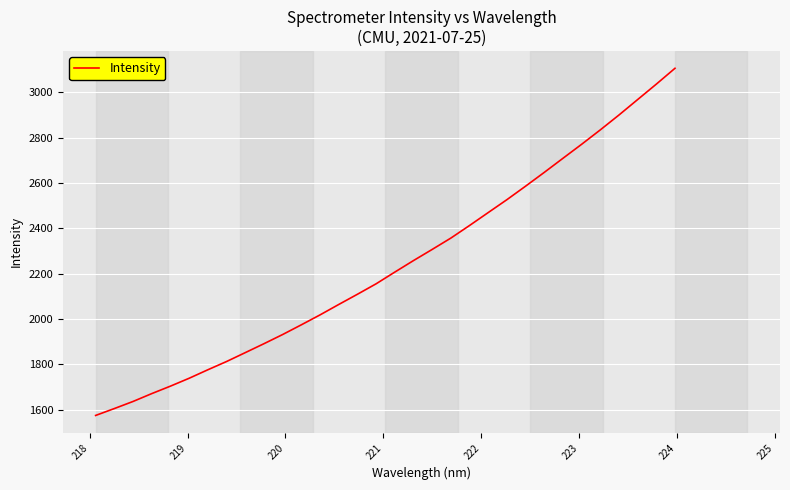

What is the difference between the maximum and minimum values?

1532.0